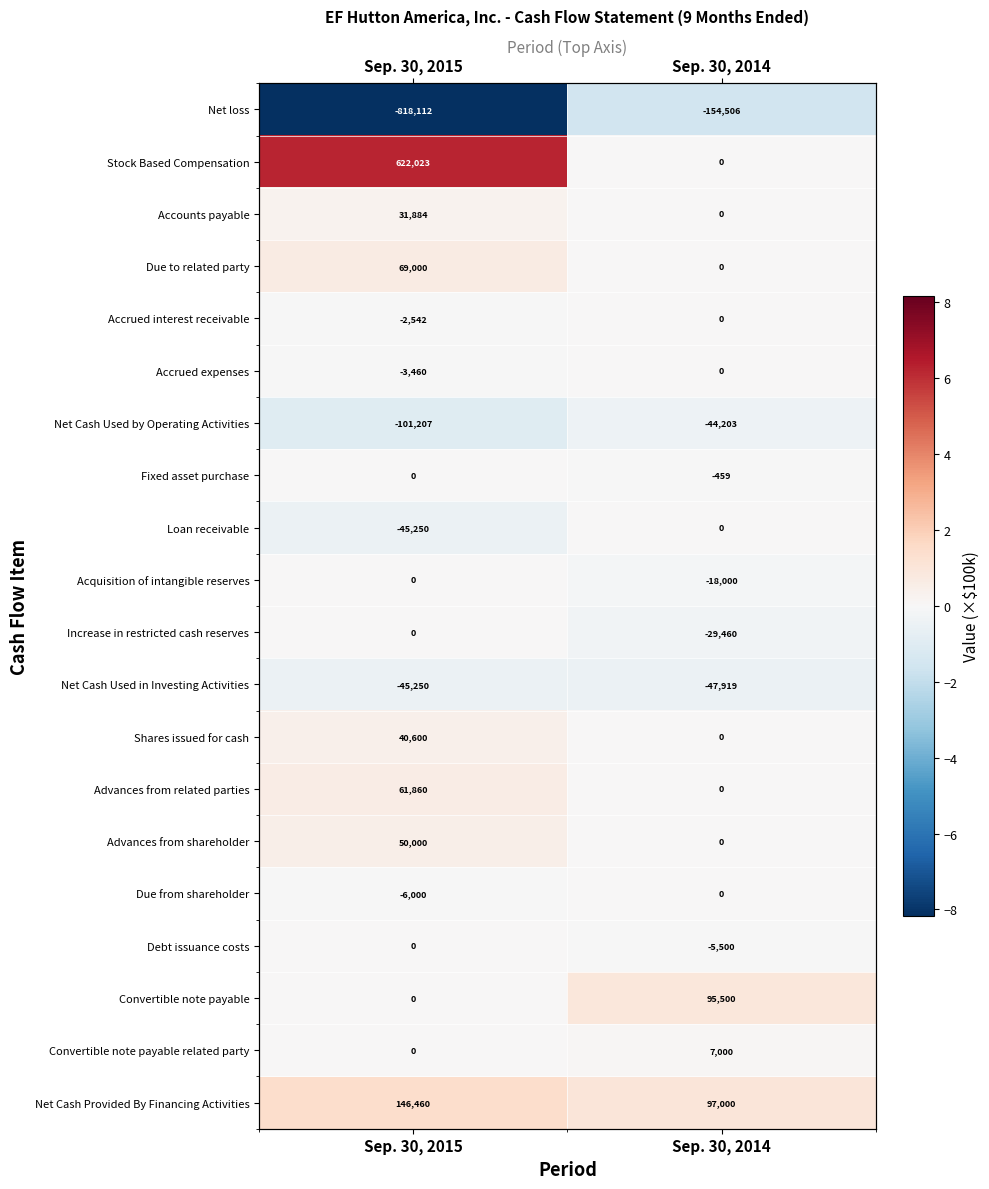

List the series in order of their peak value, highest first.

Stock Based Compensation, Net Cash Provided By Financing Activities, Convertible note payable, Due to related party, Advances from related parties, Advances from shareholder, Shares issued for cash, Accounts payable, Convertible note payable related party, Accrued interest receivable, Accrued expenses, Fixed asset purchase, Loan receivable, Acquisition of intangible reserves, Increase in restricted cash reserves, Due from shareholder, Debt issuance costs, Net Cash Used by Operating Activities, Net Cash Used in Investing Activities, Net loss